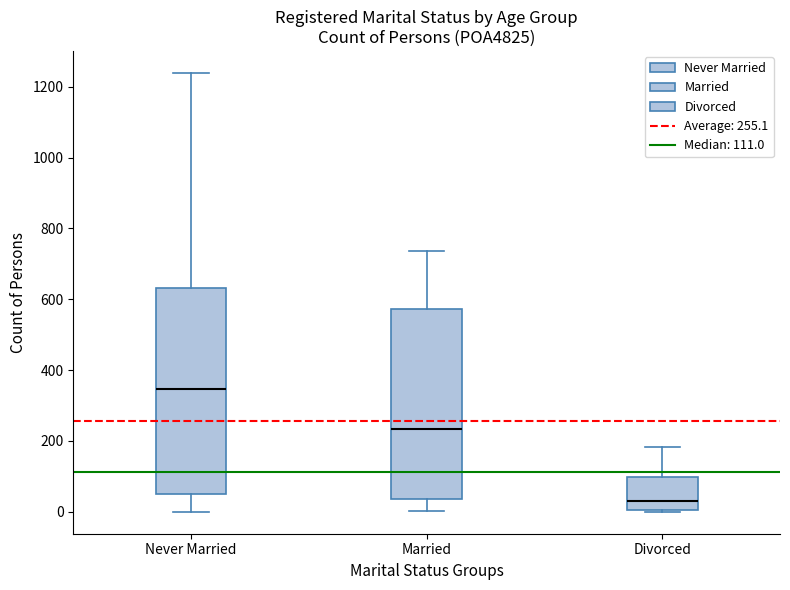

Which box's median line is the lowest?

Divorced